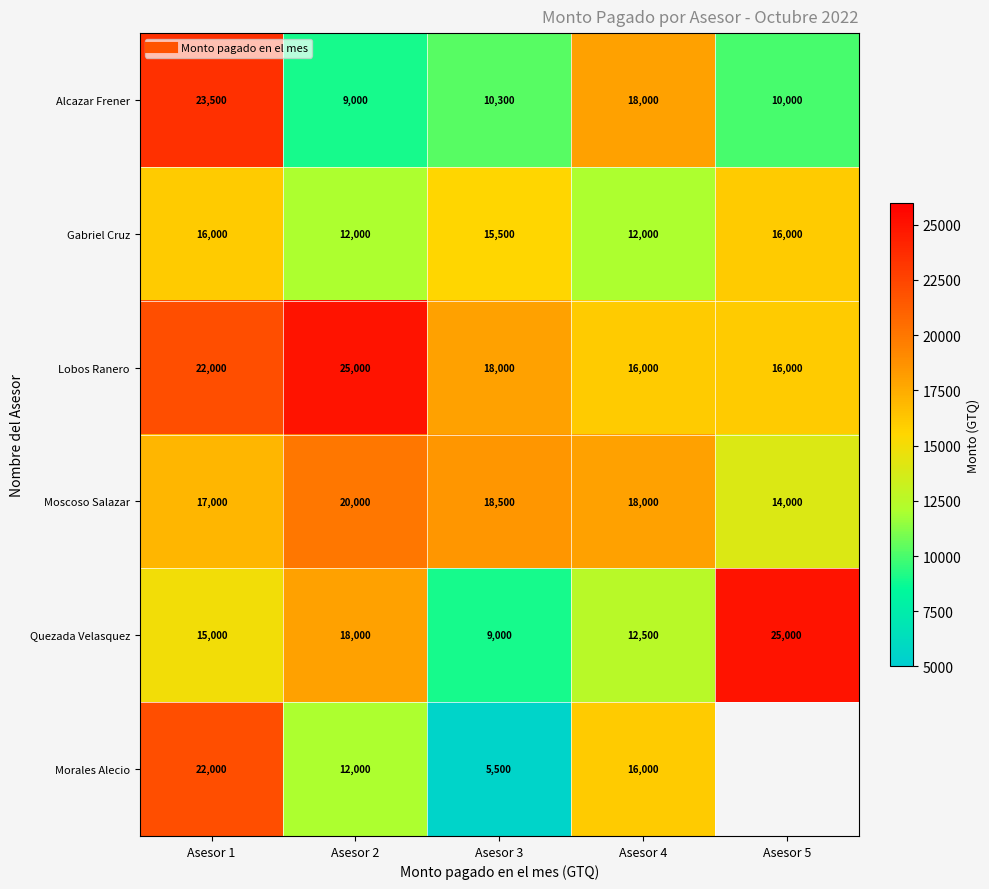

Is it true that Lobos Ranero equals 22000.0 at Asesor 1?

True